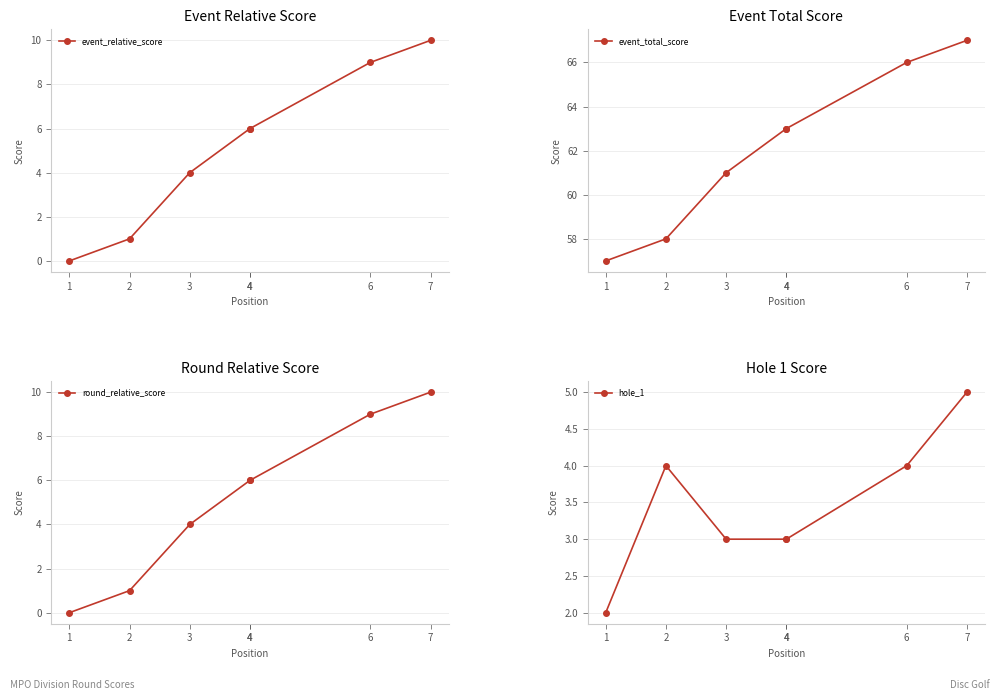

Count the event_relative_score values in the range 1 to 9.

5